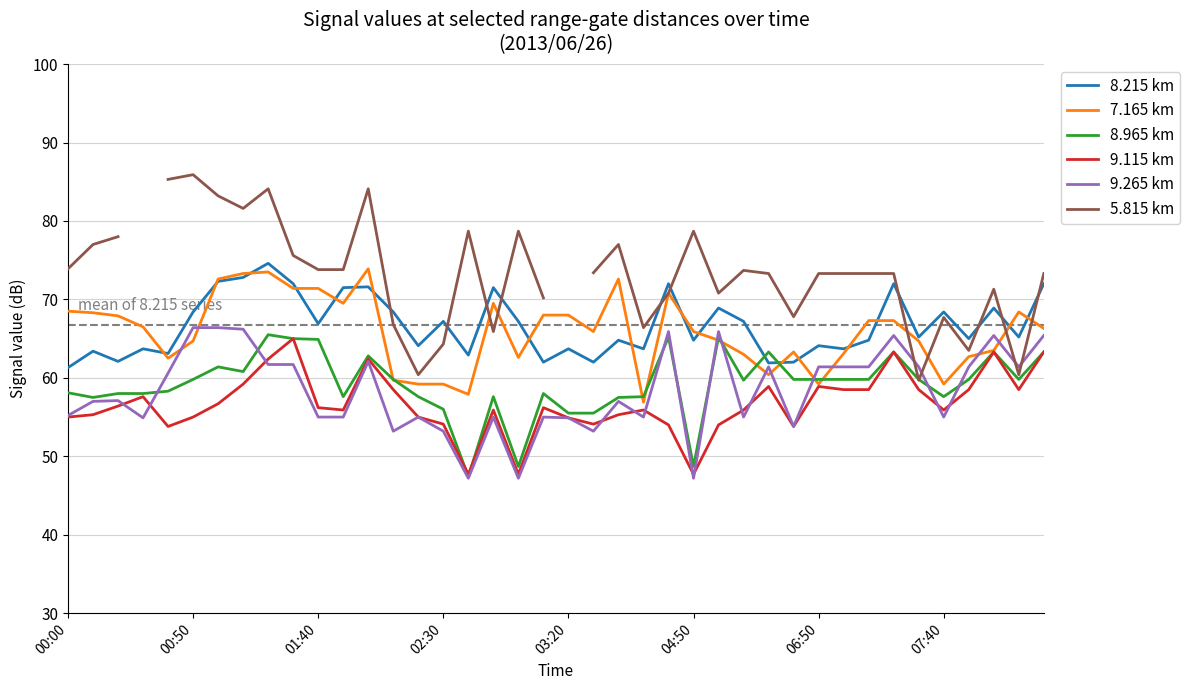

Which category has the highest value in the 7.165 km series?

12